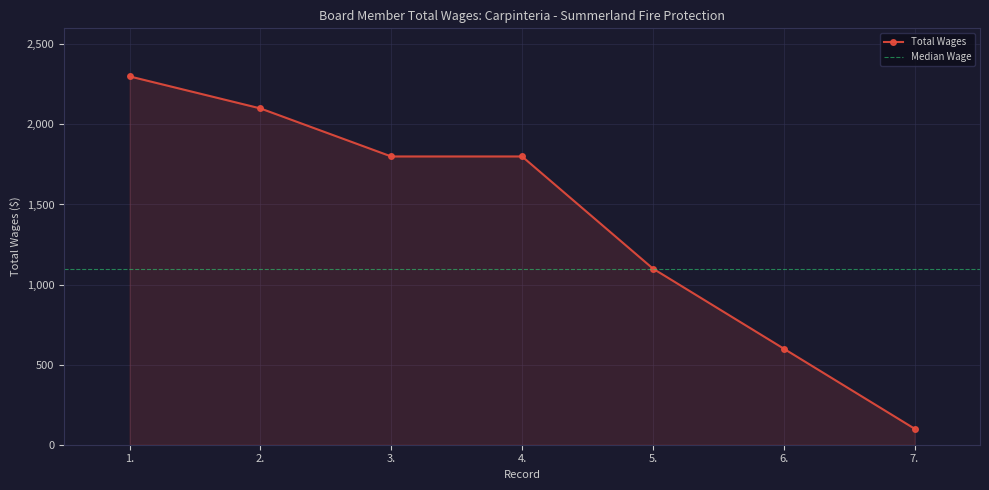

What is the difference between the values at 6. and 2.?

1500